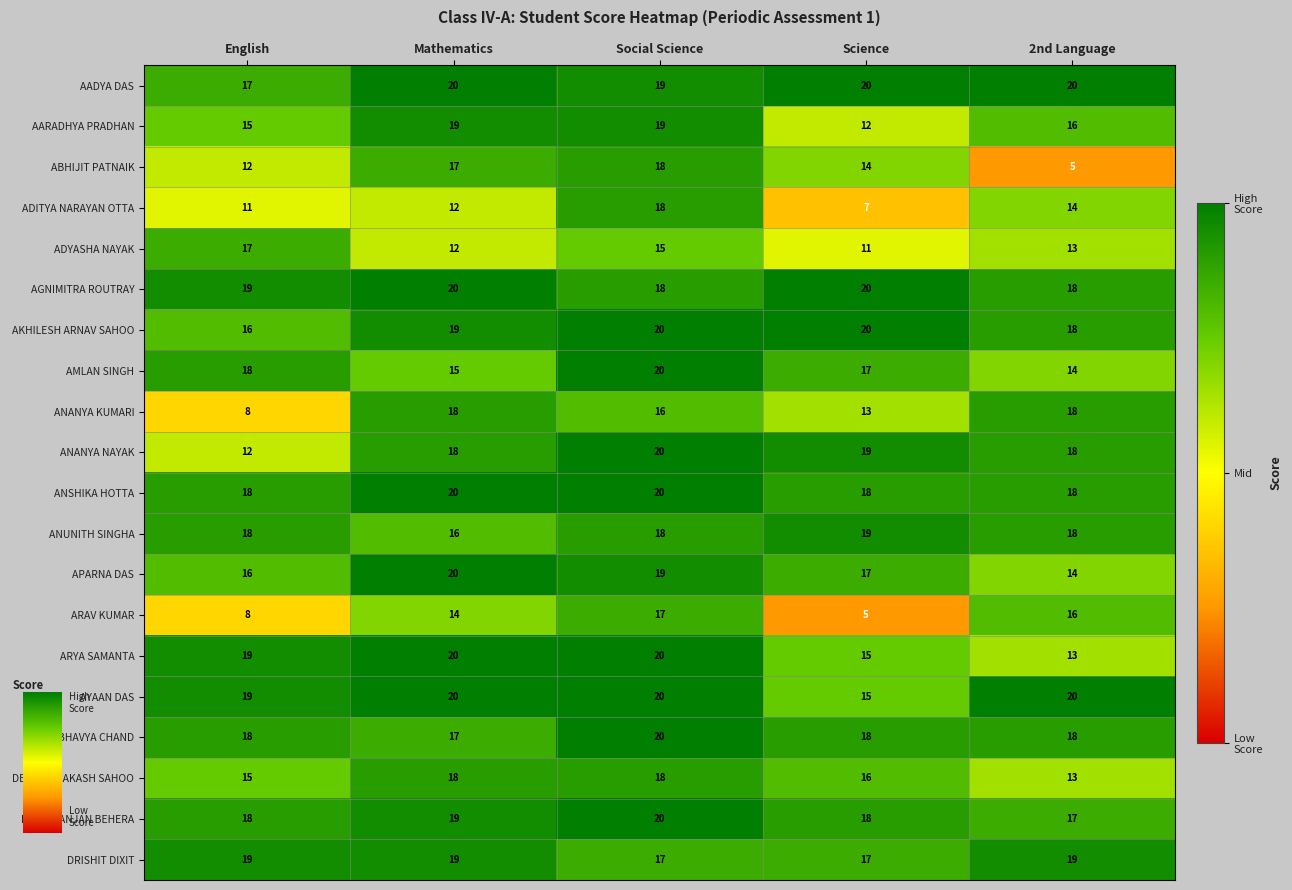

At how many categories does at least one series exceed 15?

5